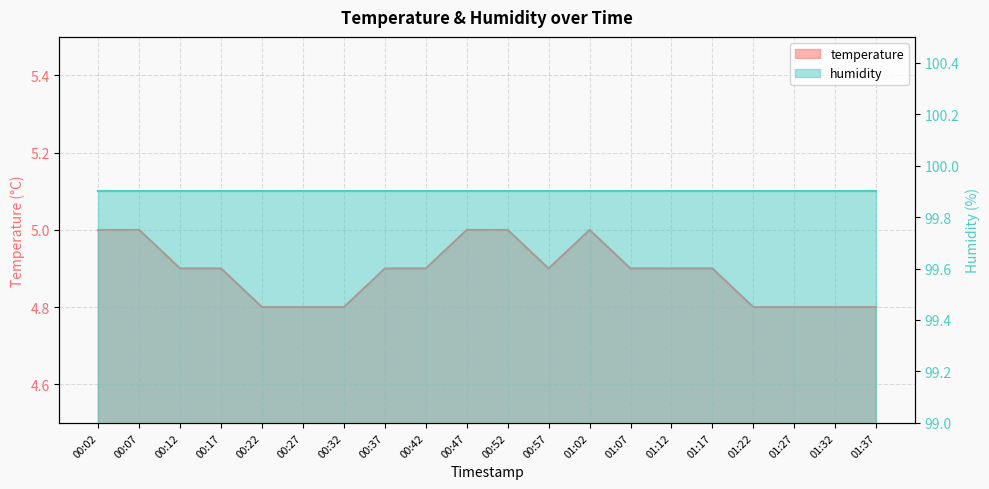

Rank the categories by value from lowest to highest.

00:22, 00:27, 00:32, 01:22, 01:27, 01:32, 01:37, 00:12, 00:17, 00:37, 00:42, 00:57, 01:07, 01:12, 01:17, 00:02, 00:07, 00:47, 00:52, 01:02